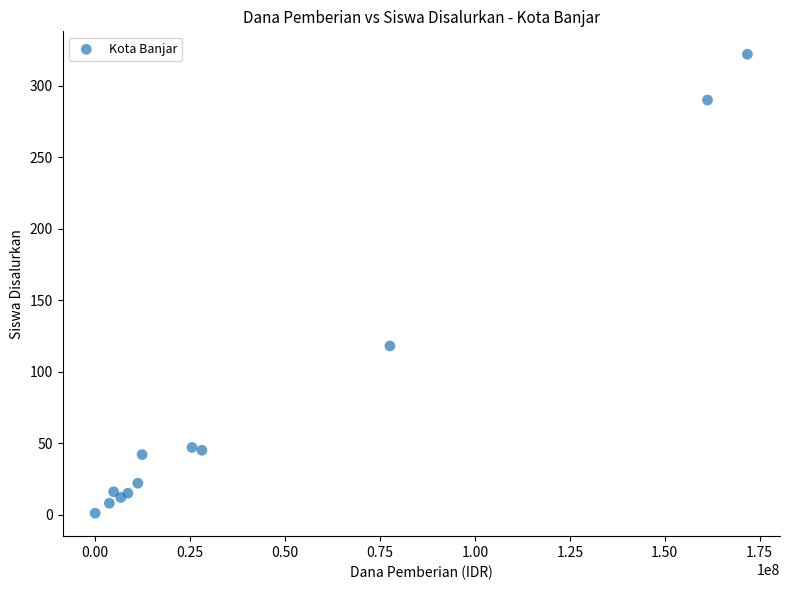

What Y value in the scatter plot is closest to 161?

118